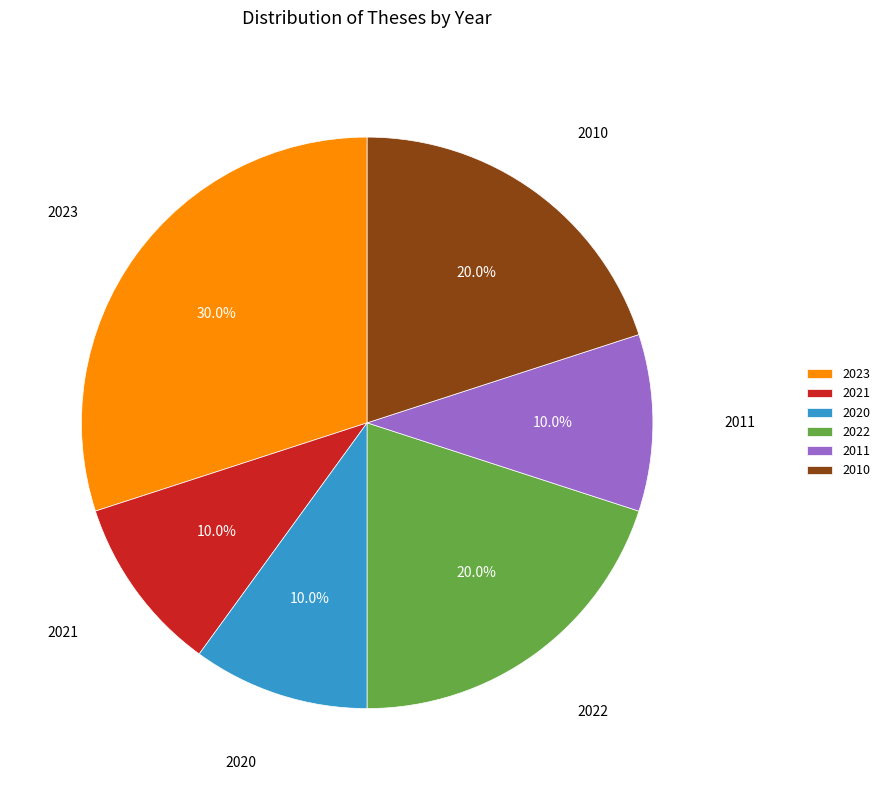

To the nearest percent, what portion does 2021 represent?

10%